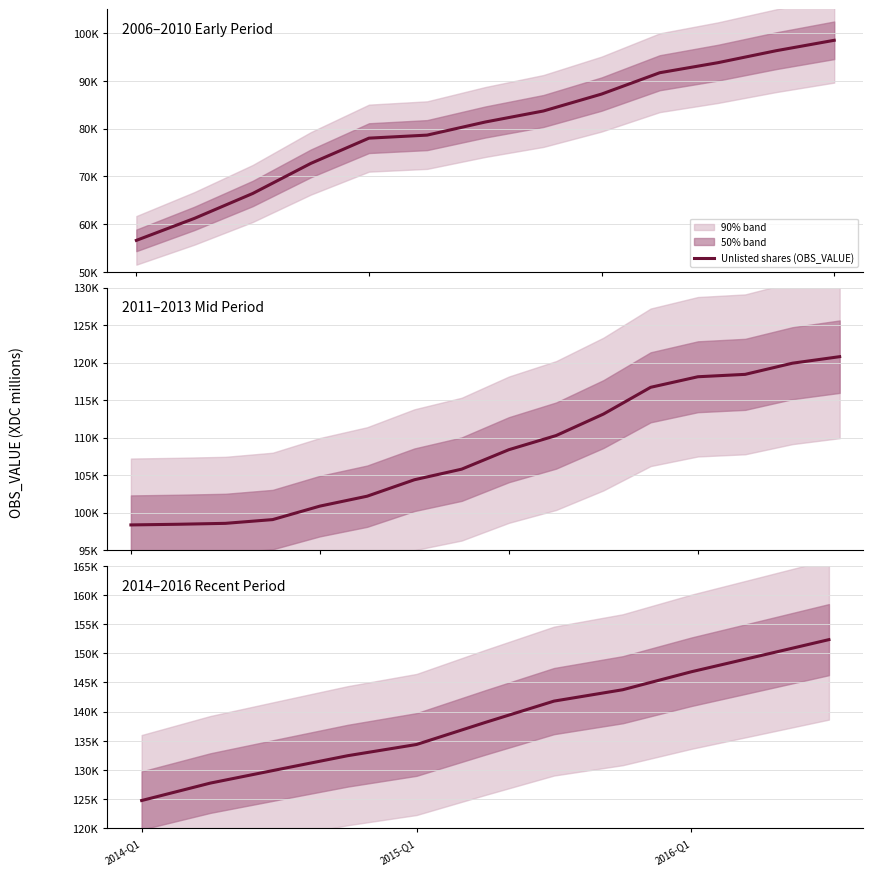

Is it true that the value at 2014-Q1 is 124764?

True